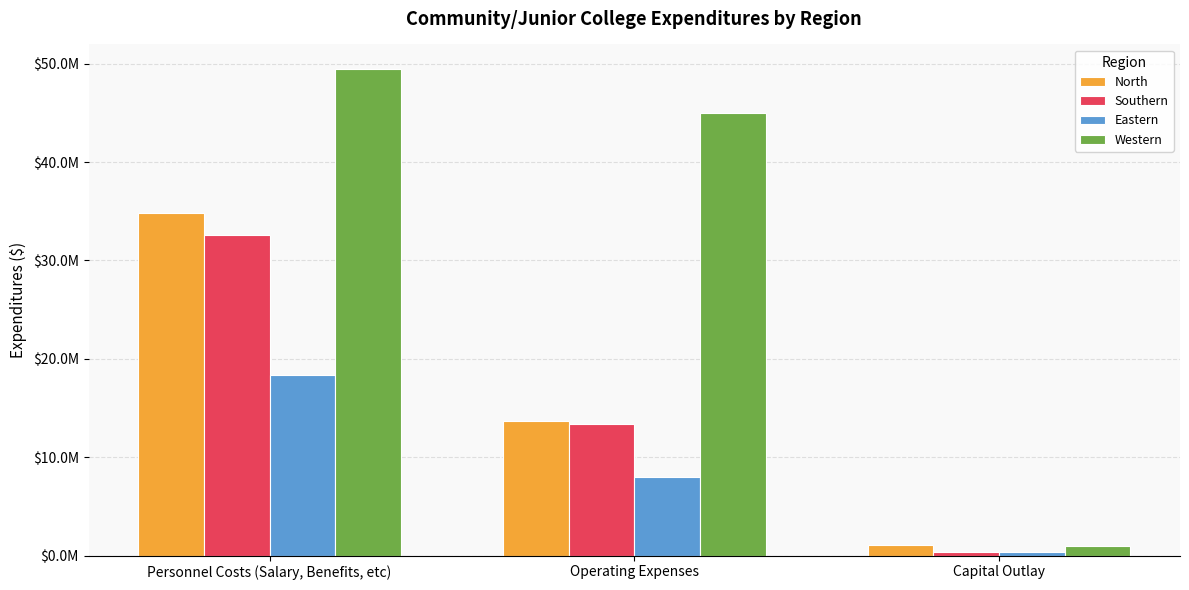

What are all the series names shown in the legend?

North, Southern, Eastern, Western